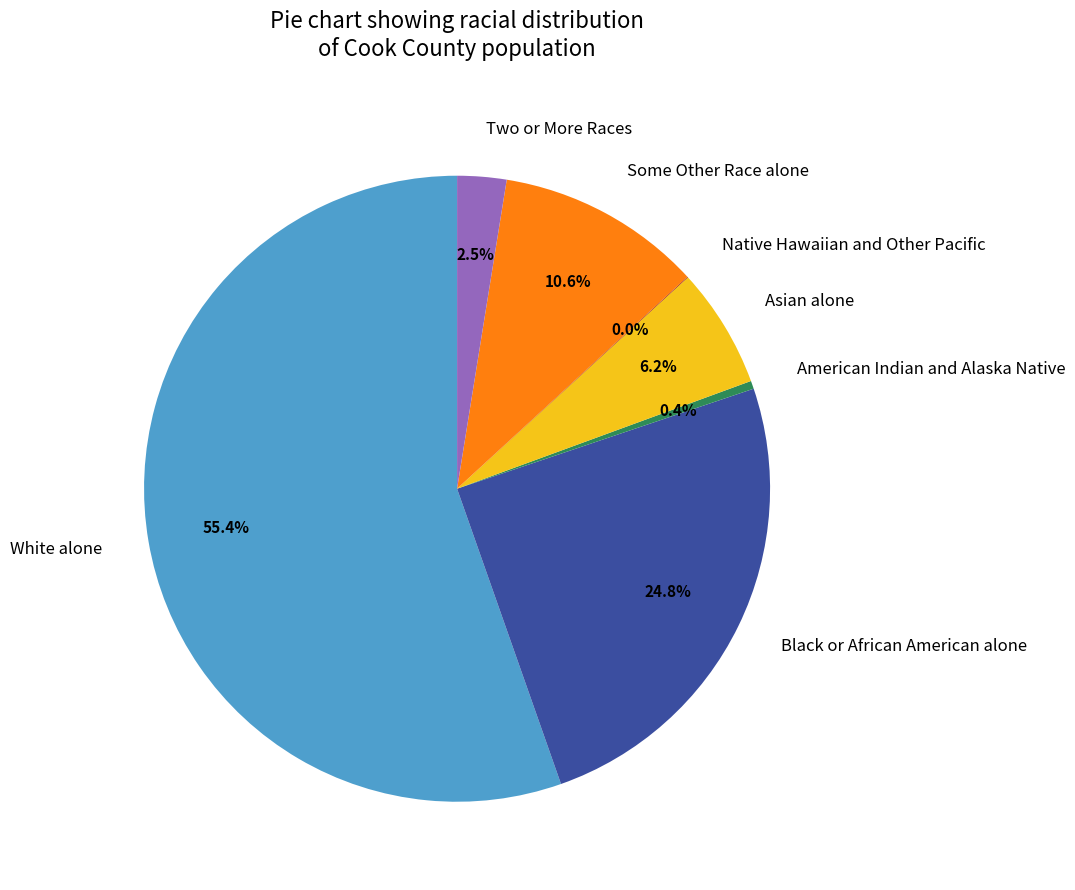

To the nearest percent, what is the difference between the Some Other Race alone and American Indian and Alaska Native slice percentages?

10%